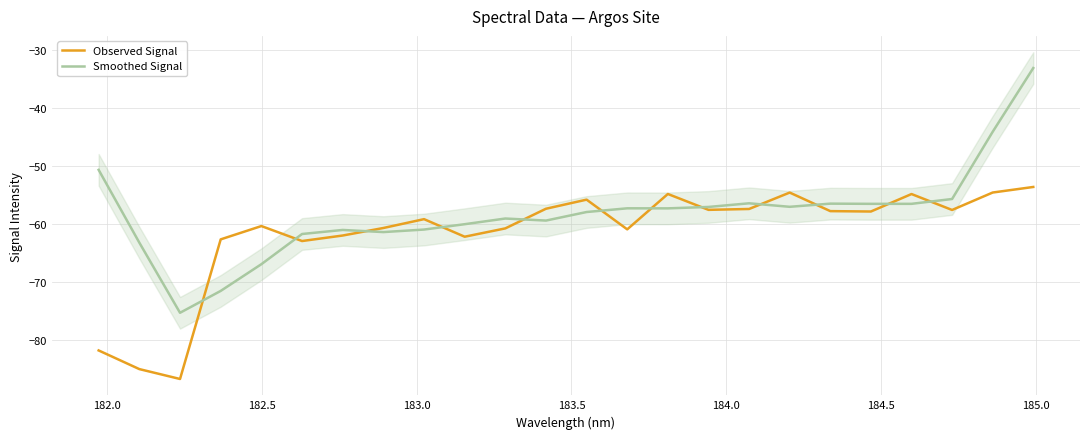

Reading left to right, list all the values displayed in this chart.

Observed Signal: -81.7	-85.0	-86.7	-62.6	-60.3	-62.9	-62.0	-60.7	-59.2	-62.2	-60.7	-57.4	-55.8	-60.9	-54.8	-57.6	-57.4	-54.6	-57.8	-57.8	-54.8	-57.6	-54.6	-53.6
Smoothed Signal: -50.7	-63.2	-75.3	-71.5	-66.9	-61.7	-61.0	-61.4	-60.9	-60.0	-59.0	-59.4	-57.9	-57.3	-57.3	-57.1	-56.4	-57.0	-56.5	-56.5	-56.5	-55.7	-44.1	-33.2